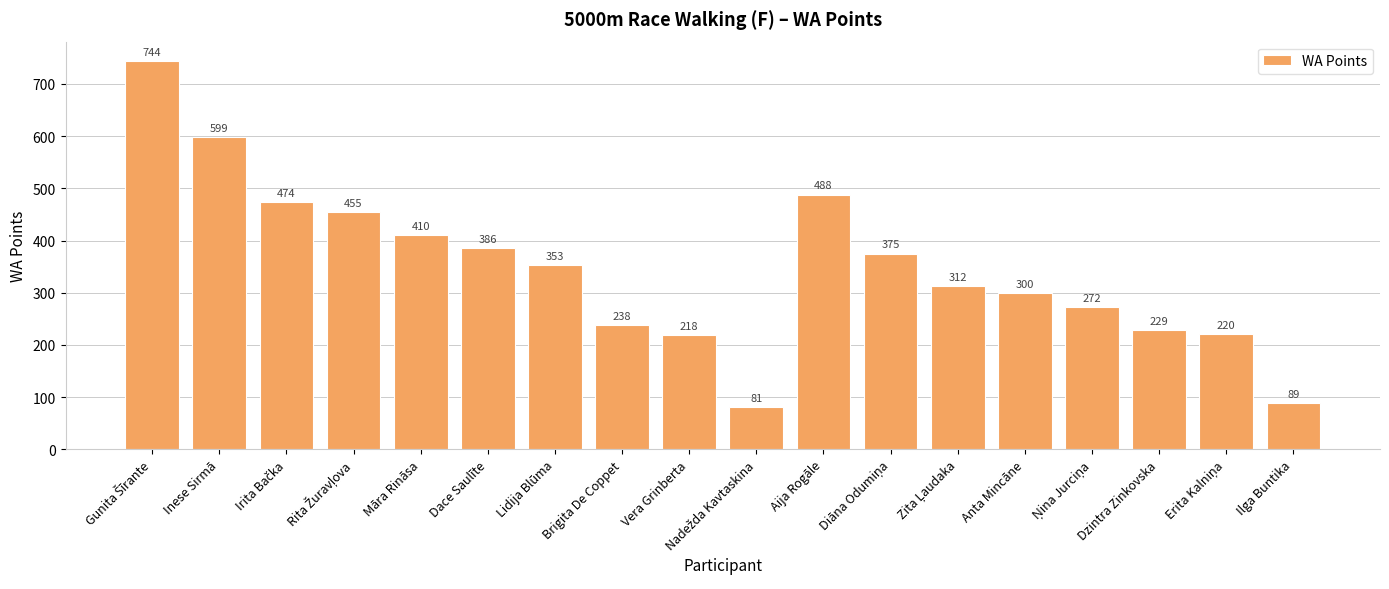

How many data points does each series have?

18